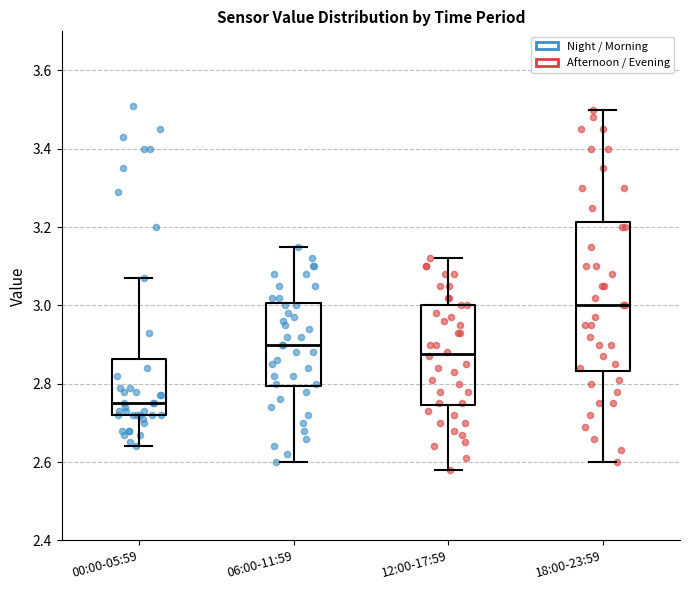

Which box's median line is the highest?

18:00-23:59